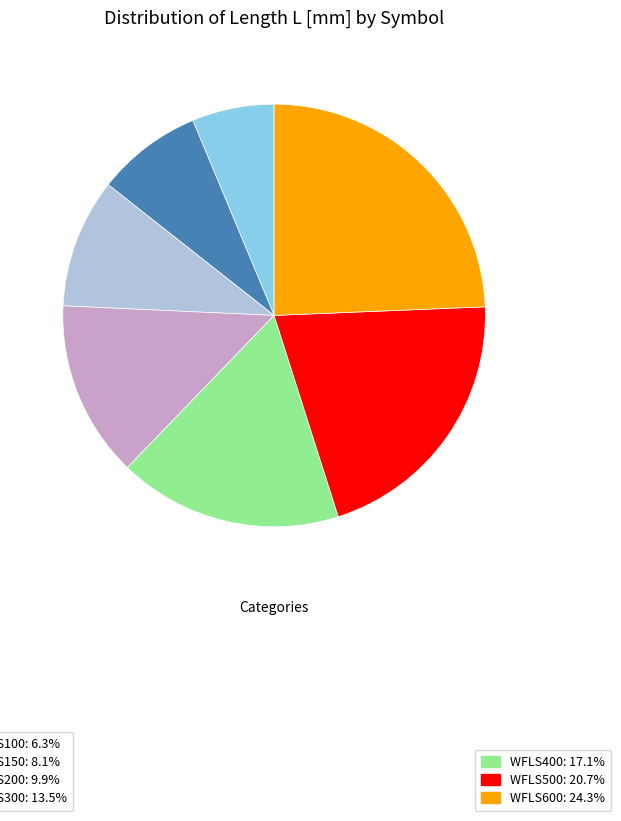

Is there a majority slice in this chart?

No